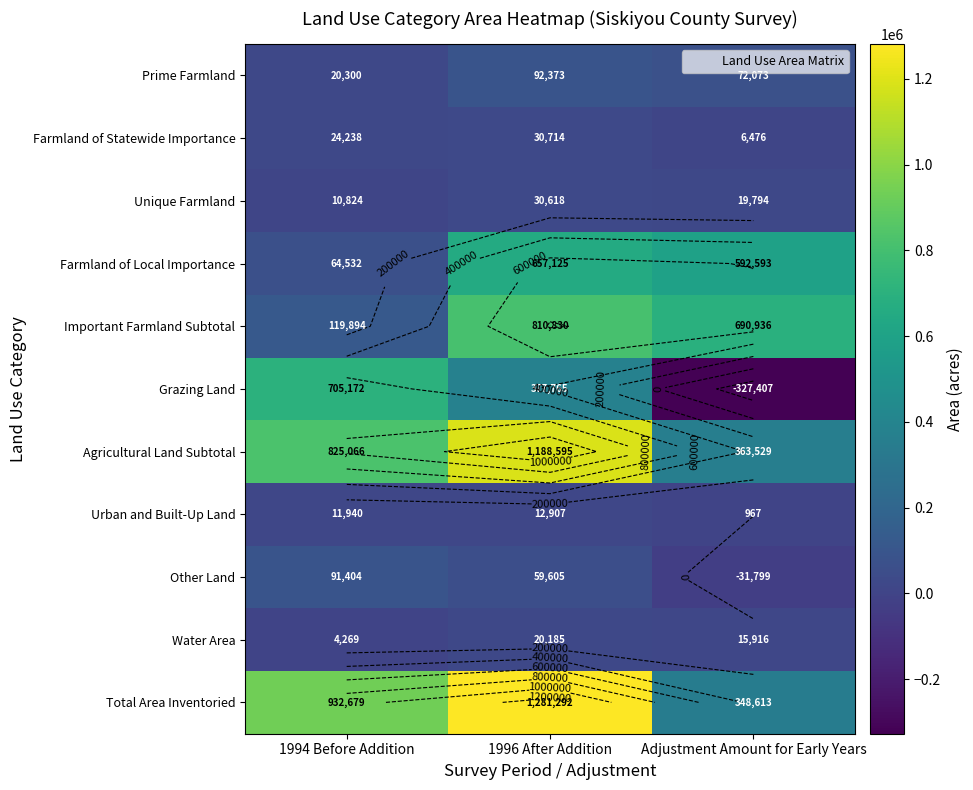

Count the Total Area Inventoried values in the range 348613 to 1281292.

3